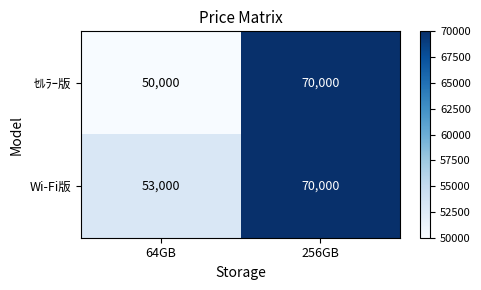

Is it true that ｾﾙﾗｰ版 equals 50000 at 64GB?

True